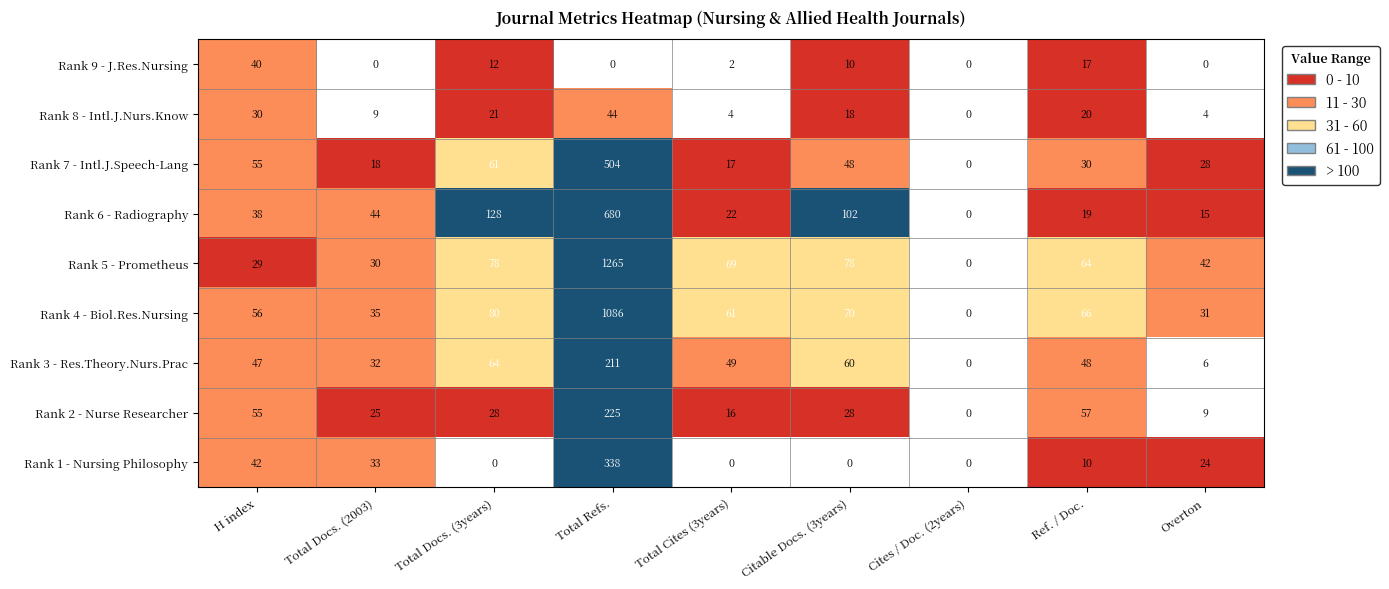

What is the greatest value displayed?

1265